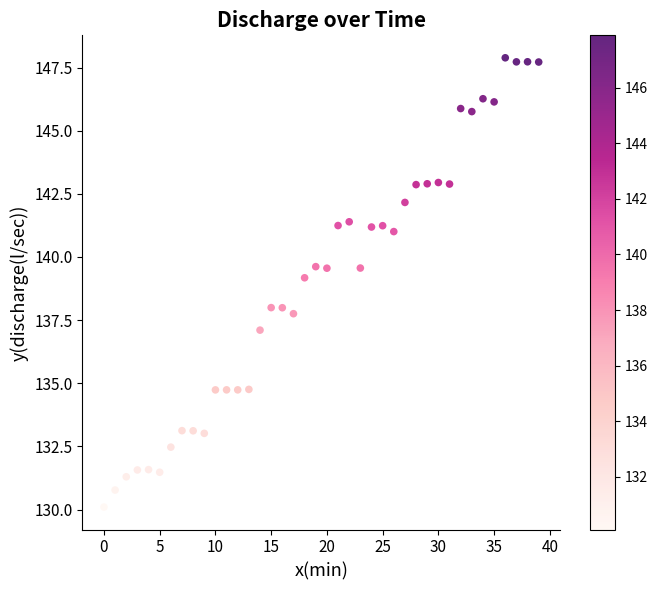

What is the range of Y values (max minus min)?

17.8